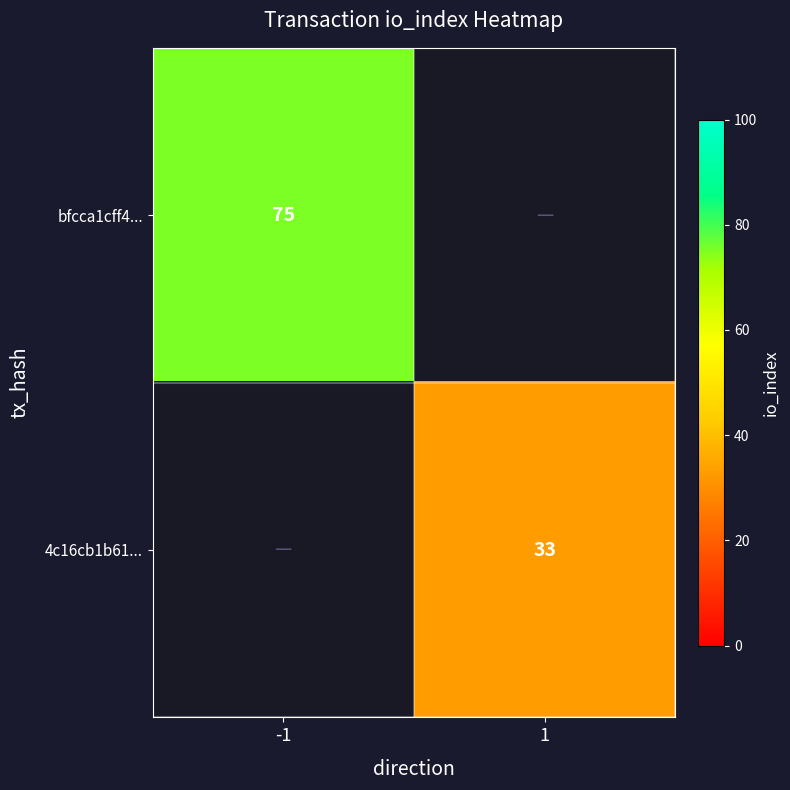

Is it true that bfcca1cff4... equals 48 at -1?

False